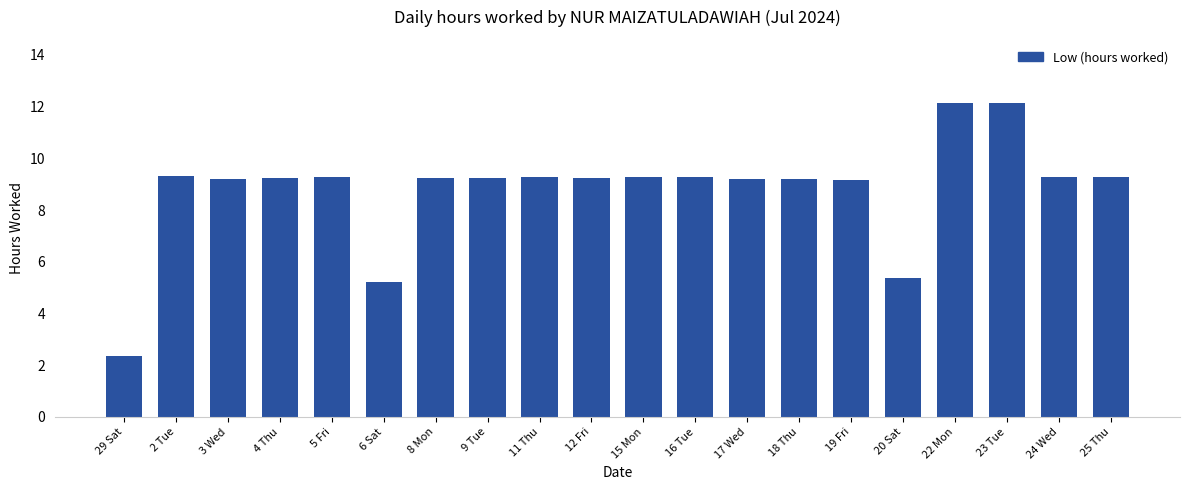

What value does the data have at 24 Wed?

9.3